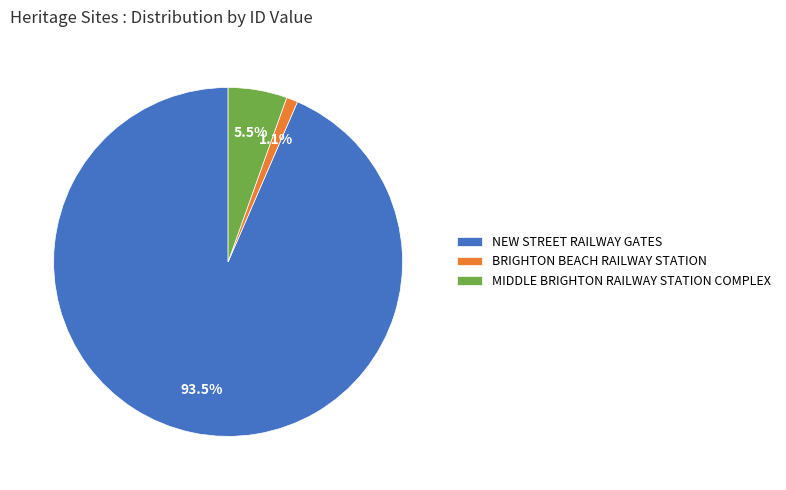

How many slices are in this pie chart?

3